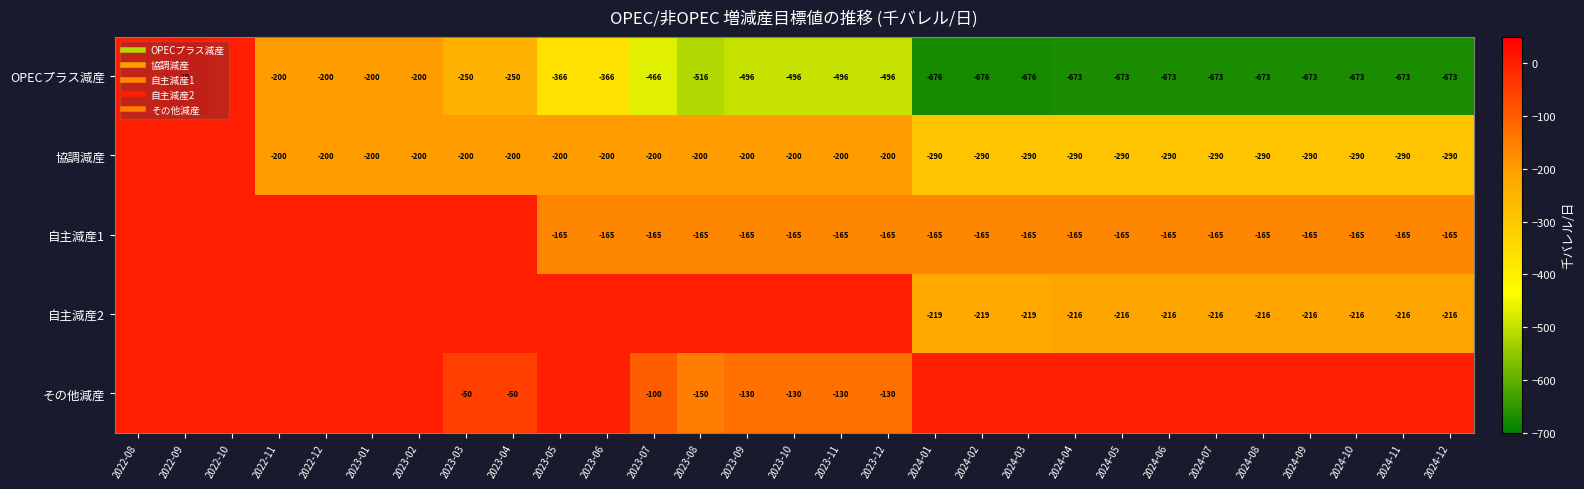

Where is 自主減産1 nearest to the value -82?

2022-08